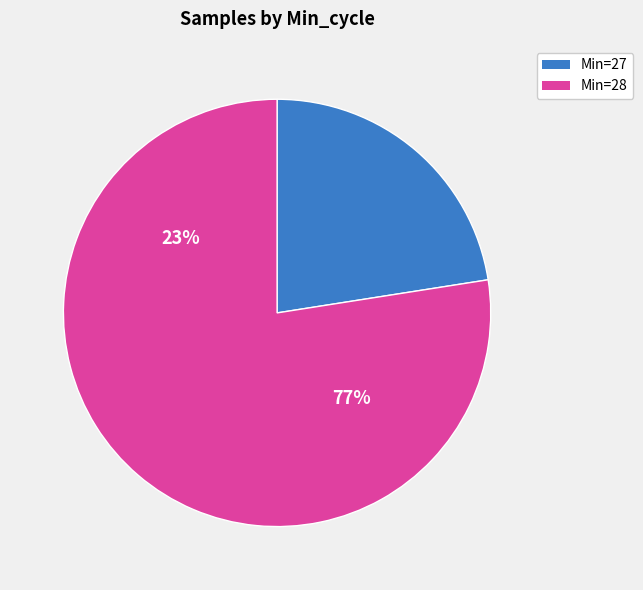

To the nearest percent, what is the combined percentage of Min_cycle_28 and Min_cycle_27?

100%